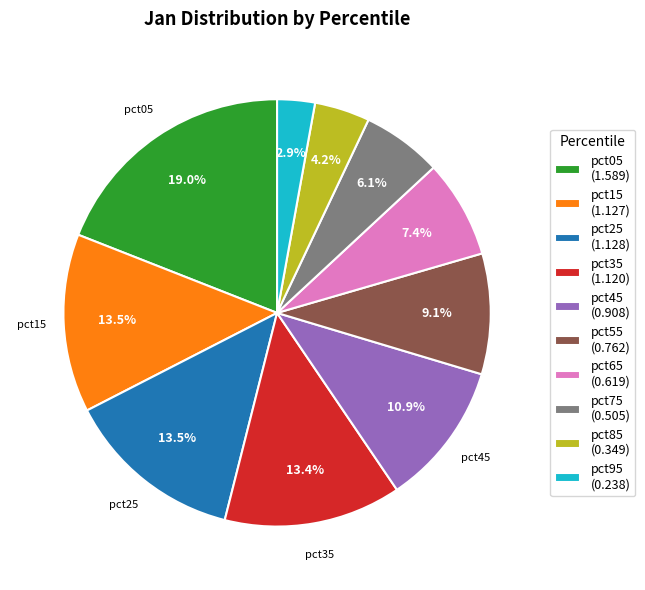

How many slices are in this pie chart?

10